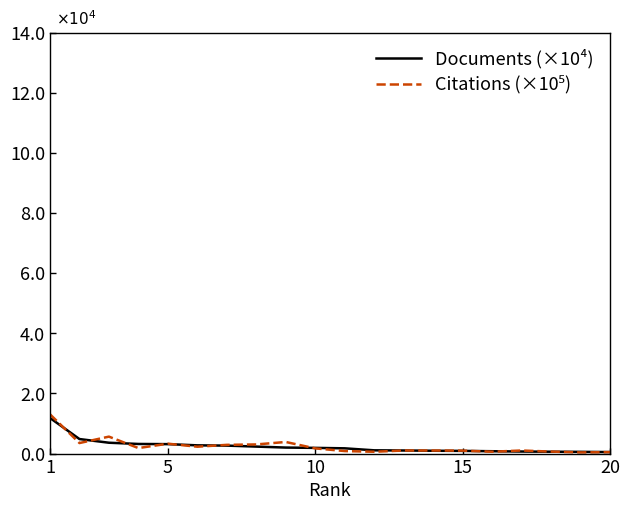

Does the chart have visible grid lines?

No